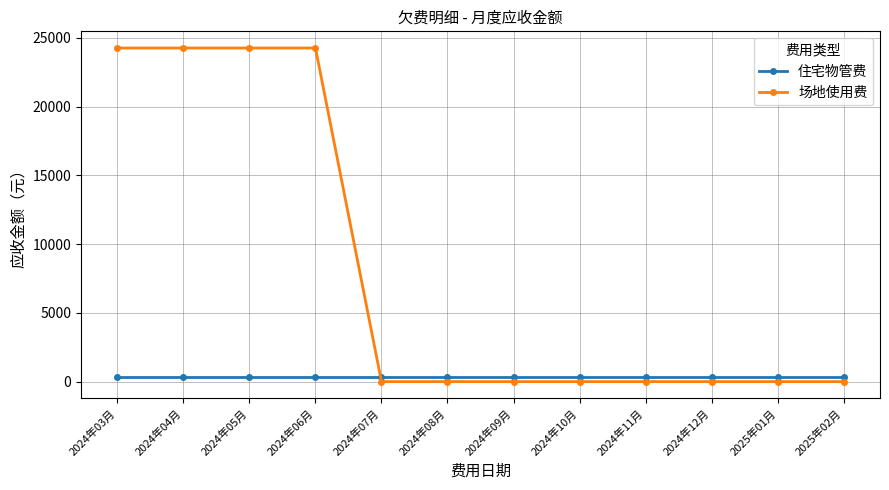

What position from the left is 2024年10月?

8